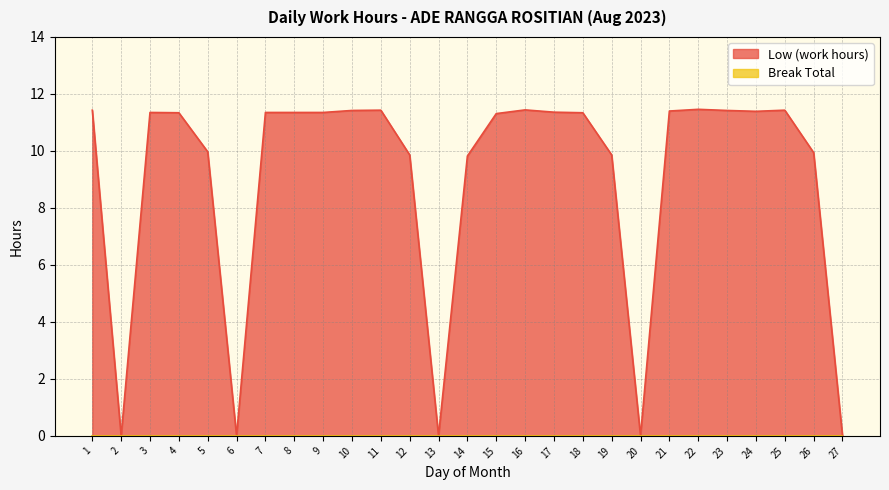

How many lines are shown in the chart?

1